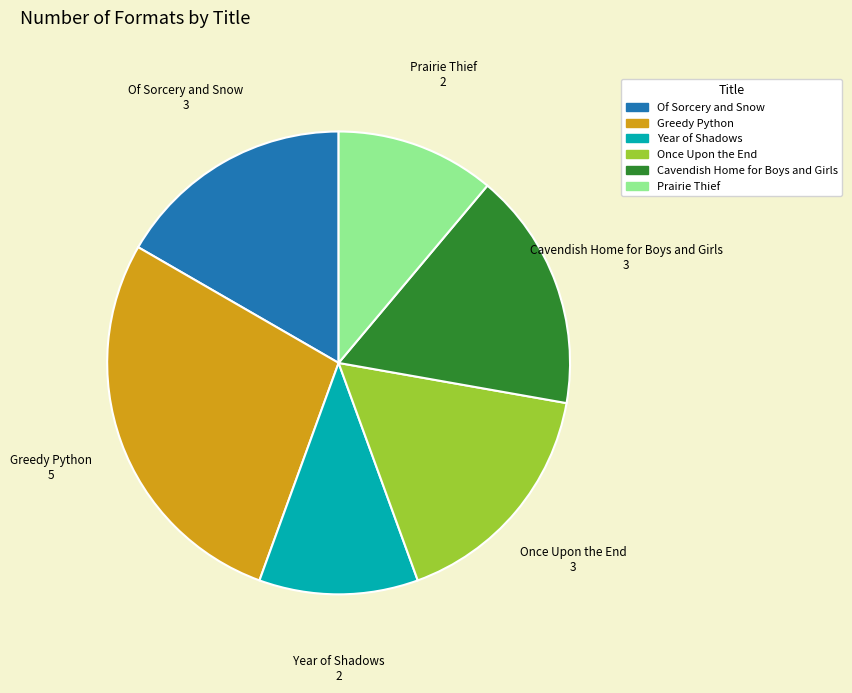

Which category has the biggest portion of the pie?

Greedy Python